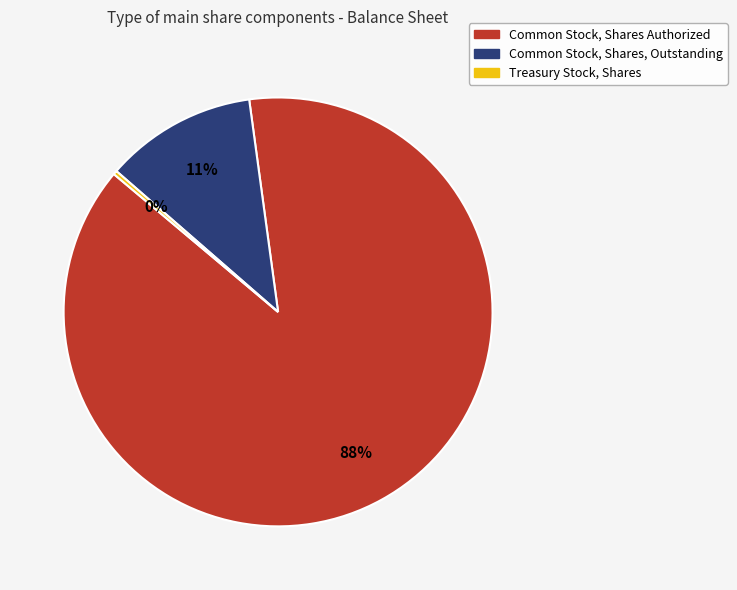

What is the majority slice?

Common Stock, Shares Authorized